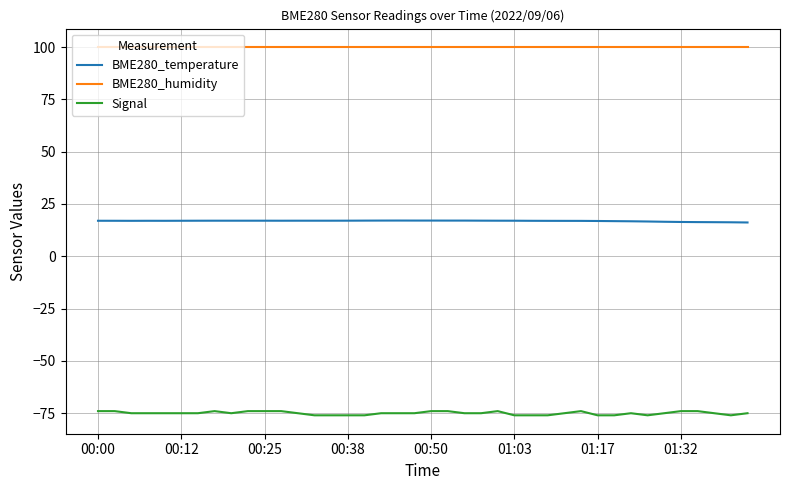

List the series in order of their overall mean, highest first.

BME280_humidity, BME280_temperature, Signal